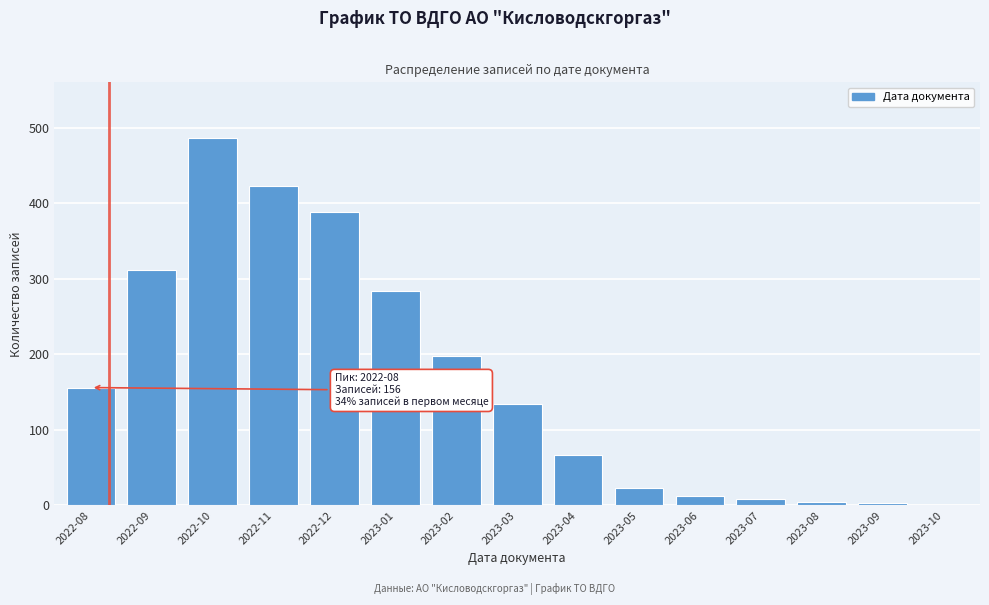

At which category does the chart reach its peak across all series?

2022-10